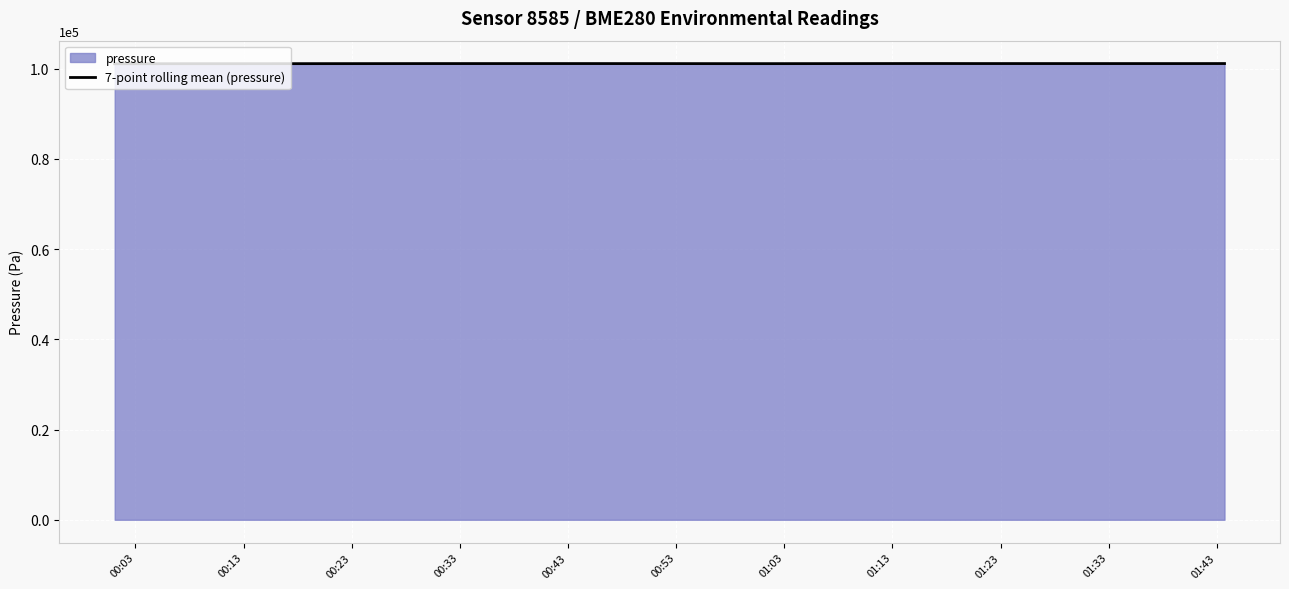

What is the maximum value for 7-point rolling mean (pressure)?

101149.0